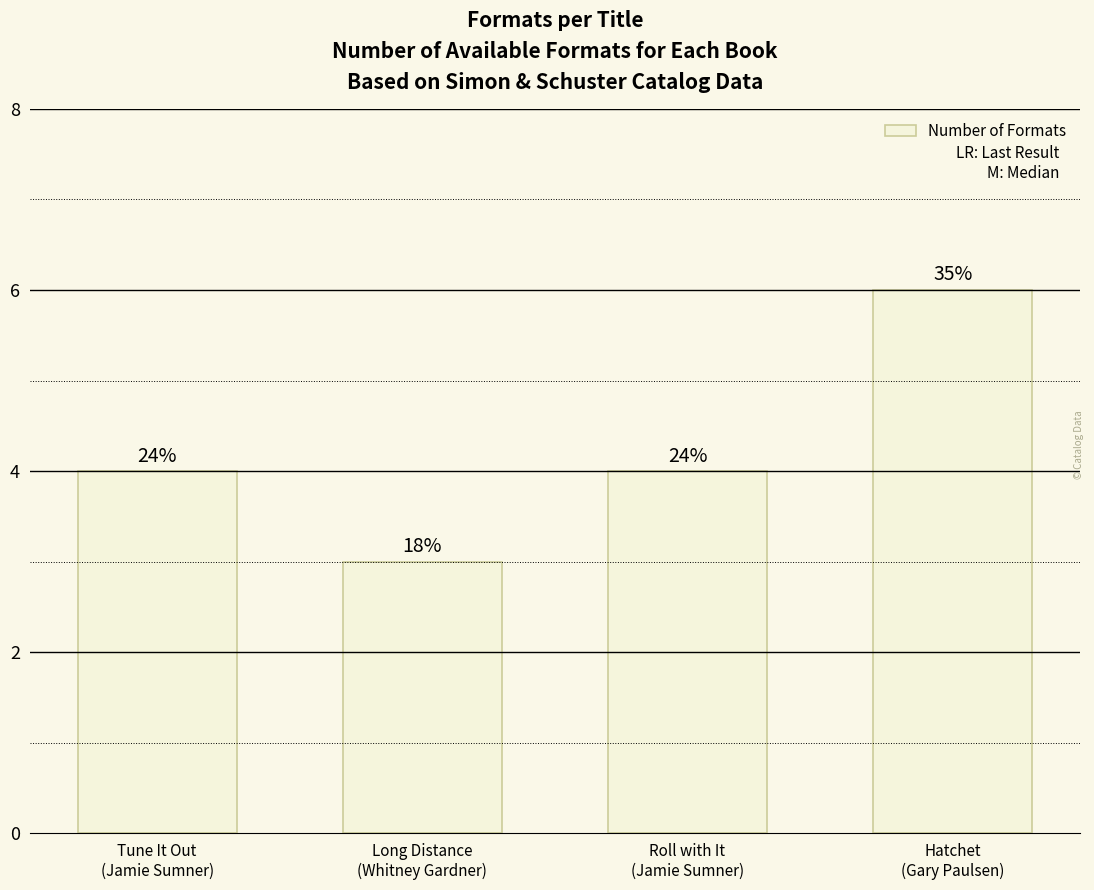

How many bars are there in total?

4